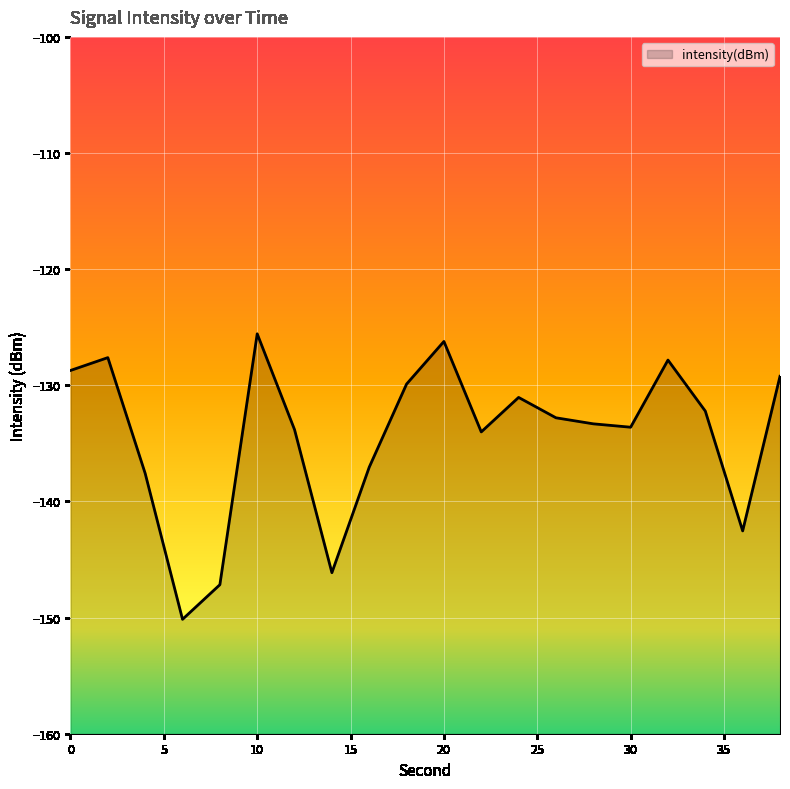

What is the sum of all values?

-2686.5